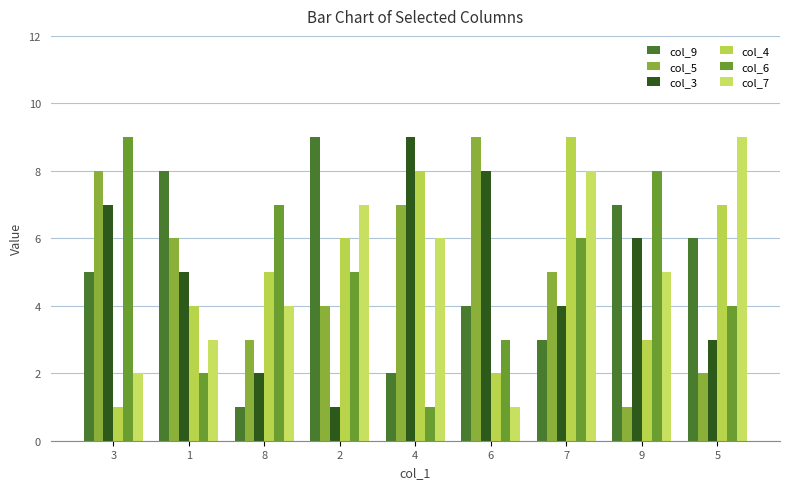

What is the difference between the highest and lowest values at 3?

8